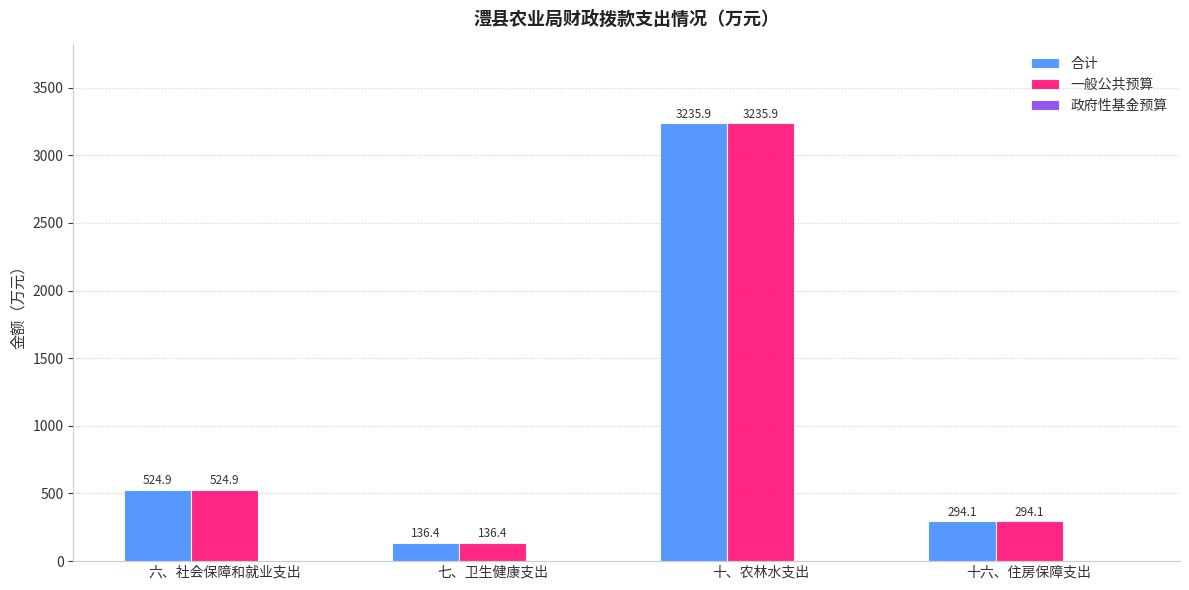

At which label does 合计 first exceed 524?

六、社会保障和就业支出